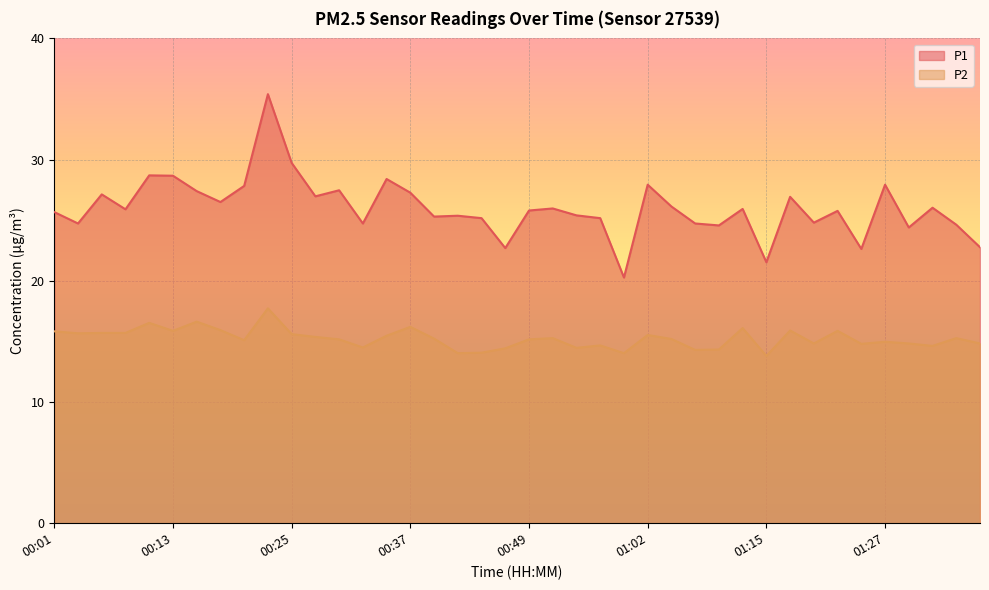

What is the minimum value for P2?

13.8